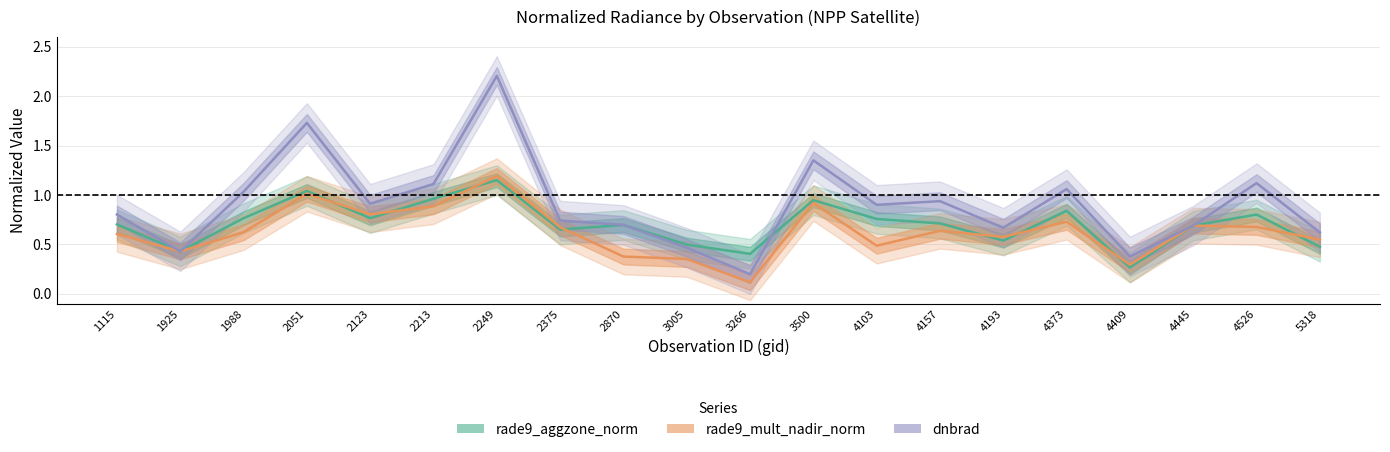

What is the total value across all series at 2249?

4.5